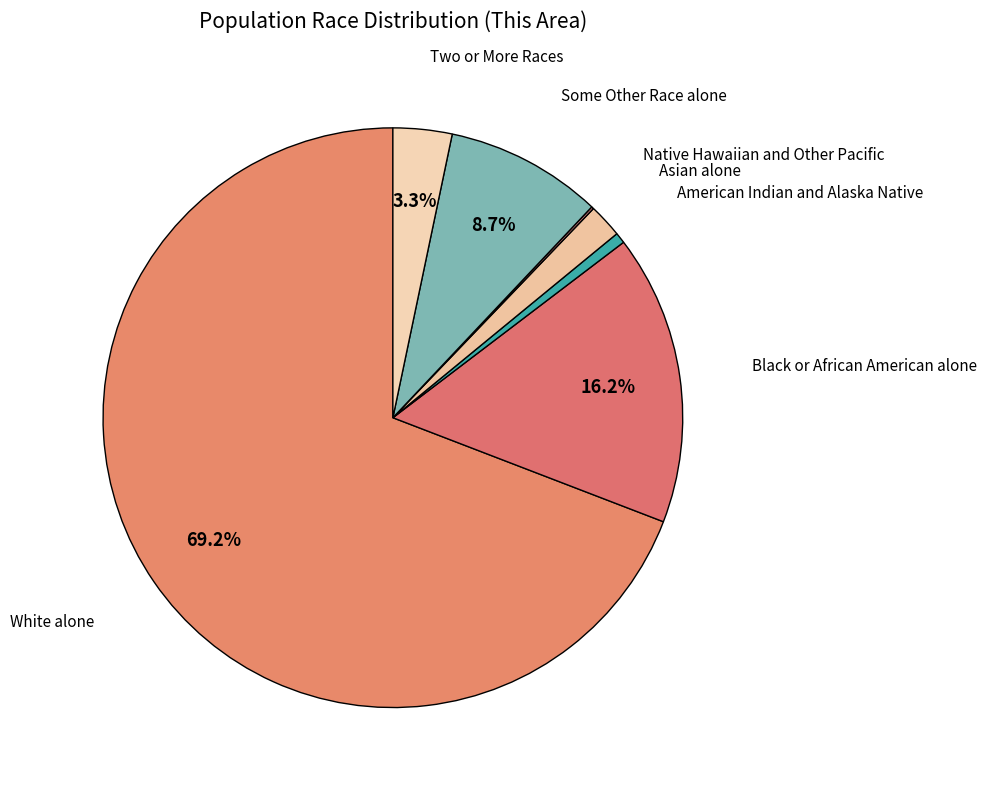

How much of the chart is everything except Black or African American alone?

83.8%